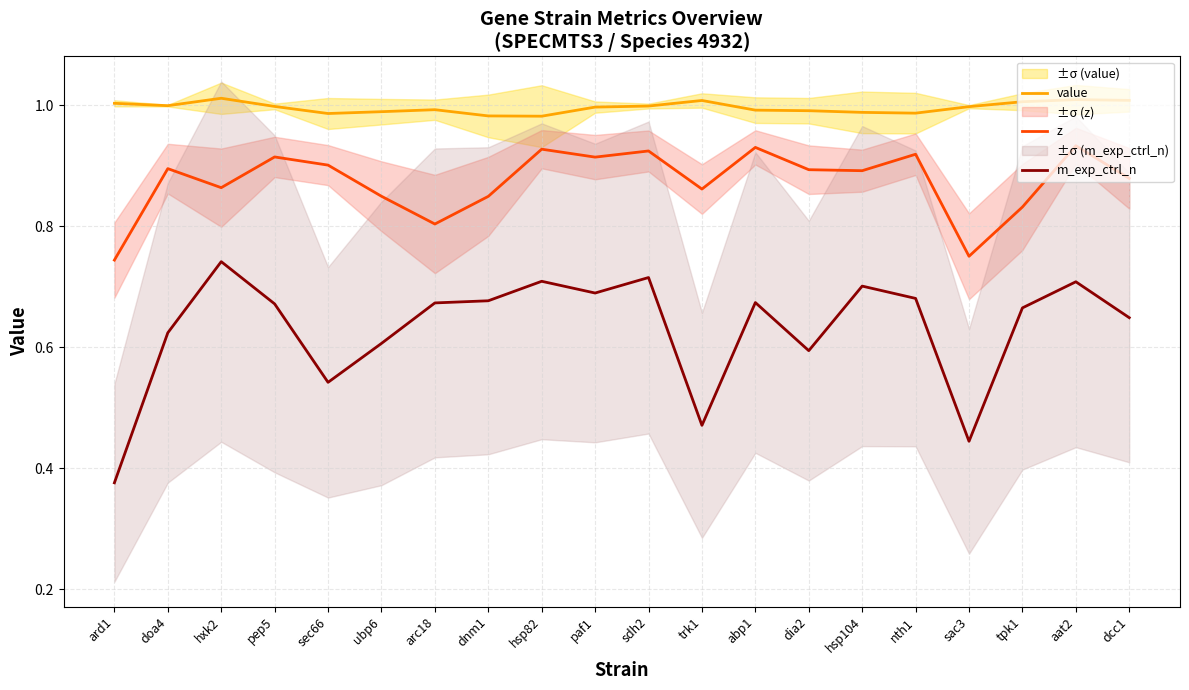

Reading left to right, transcribe all the data shown in this chart.

value: 1.0	1.0	1.0	1.0	1.0	1.0	1.0	1.0	1.0	1.0	1.0	1.0	1.0	1.0	1.0	1.0	1.0	1.0	1.0	1.0
z: 0.7	0.9	0.9	0.9	0.9	0.8	0.8	0.8	0.9	0.9	0.9	0.9	0.9	0.9	0.9	0.9	0.8	0.8	0.9	0.9
m_exp_ctrl_n: 0.4	0.6	0.7	0.7	0.5	0.6	0.7	0.7	0.7	0.7	0.7	0.5	0.7	0.6	0.7	0.7	0.4	0.7	0.7	0.6